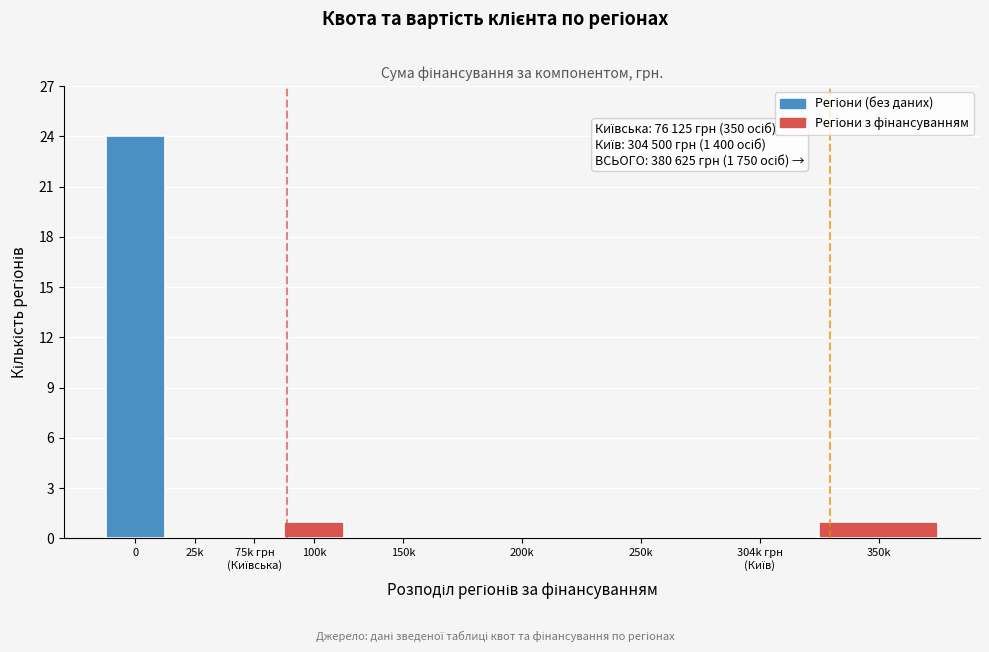

What is the sum of all values?

26